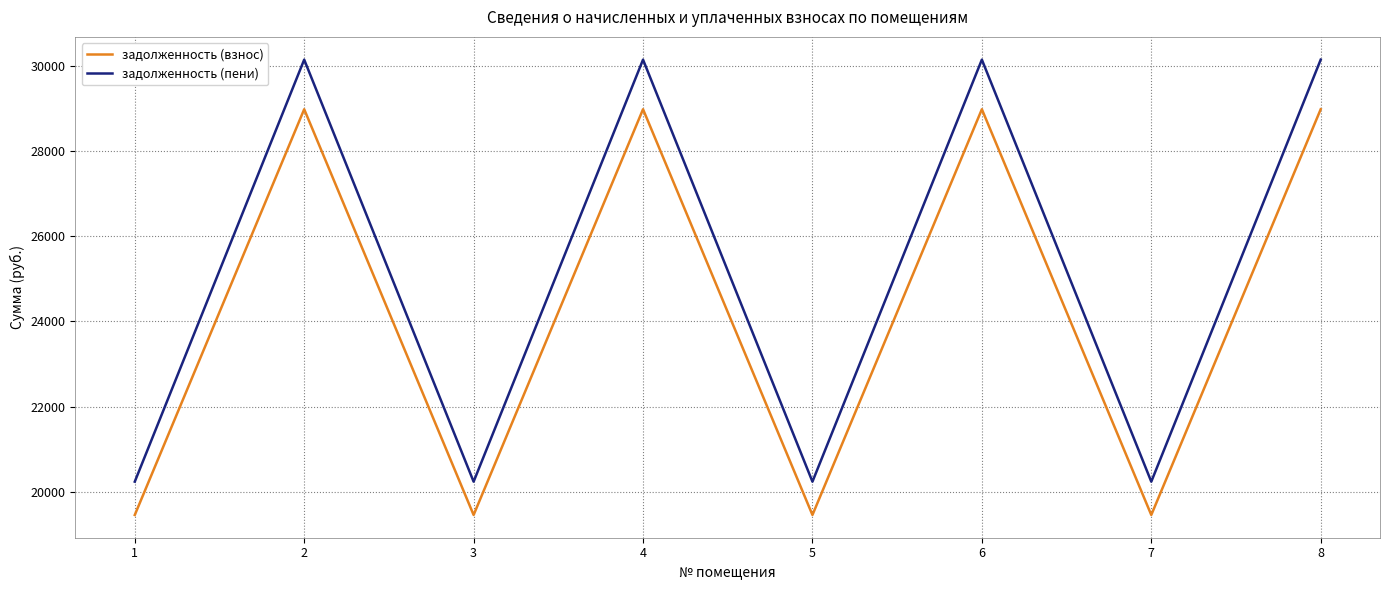

How many lines are shown in the chart?

2